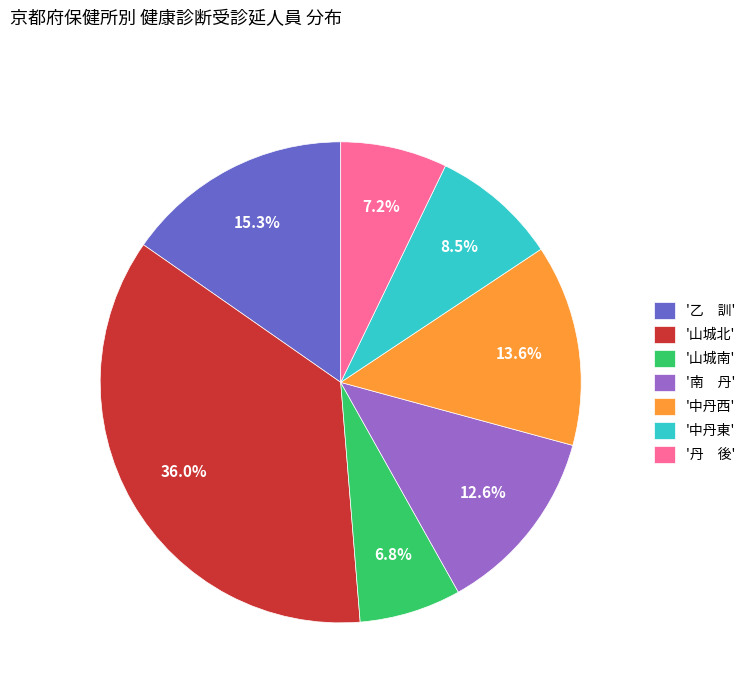

Which category has the biggest portion of the pie?

'山城北'